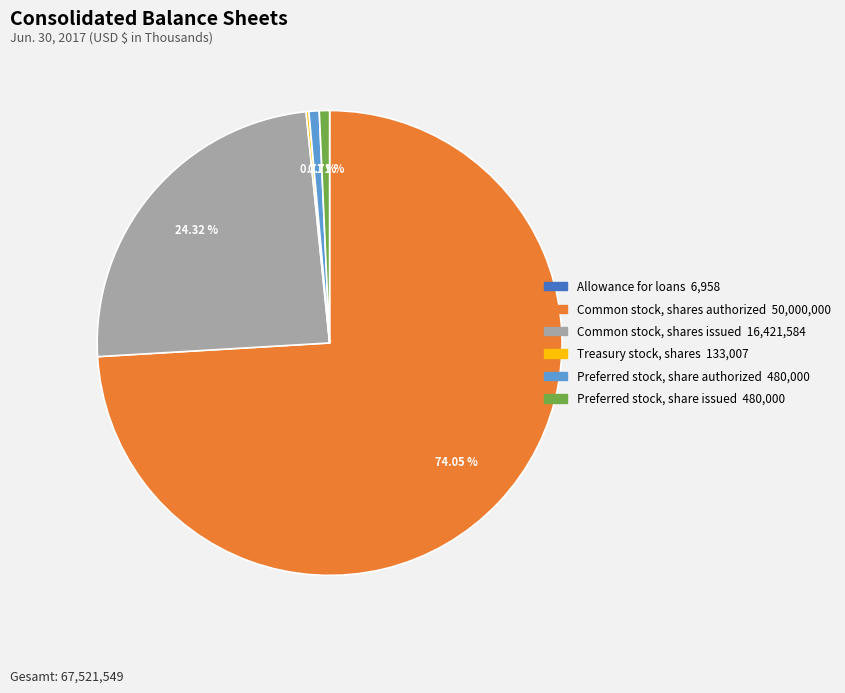

What is the majority slice?

Common stock, shares authorized